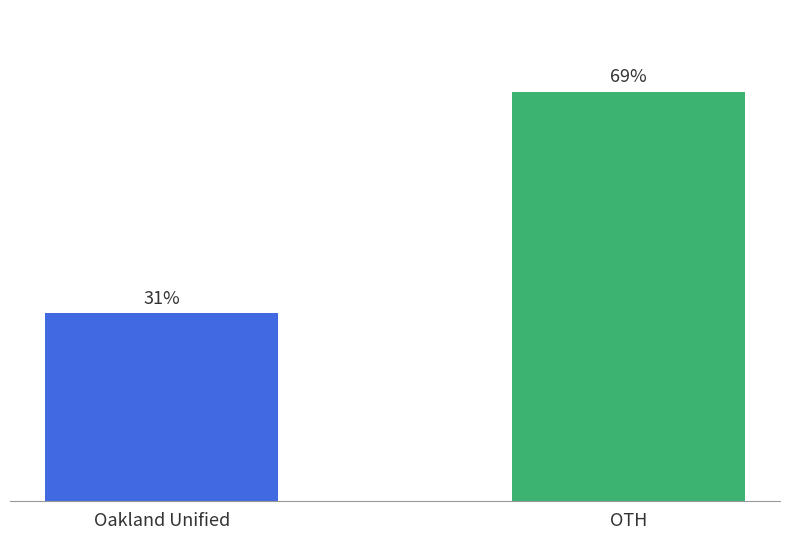

Does the chart contain any negative values?

No